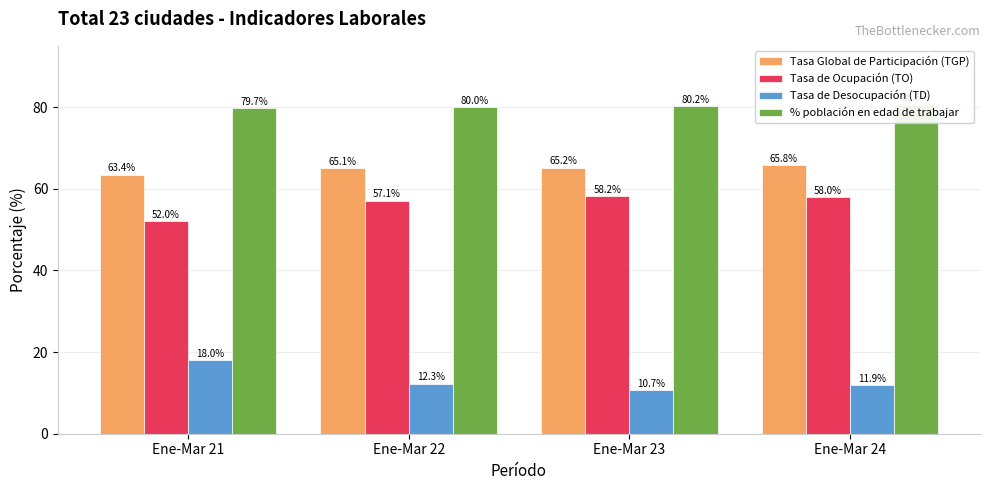

How many values in the Tasa de Desocupación (TD) series exceed 12?

2